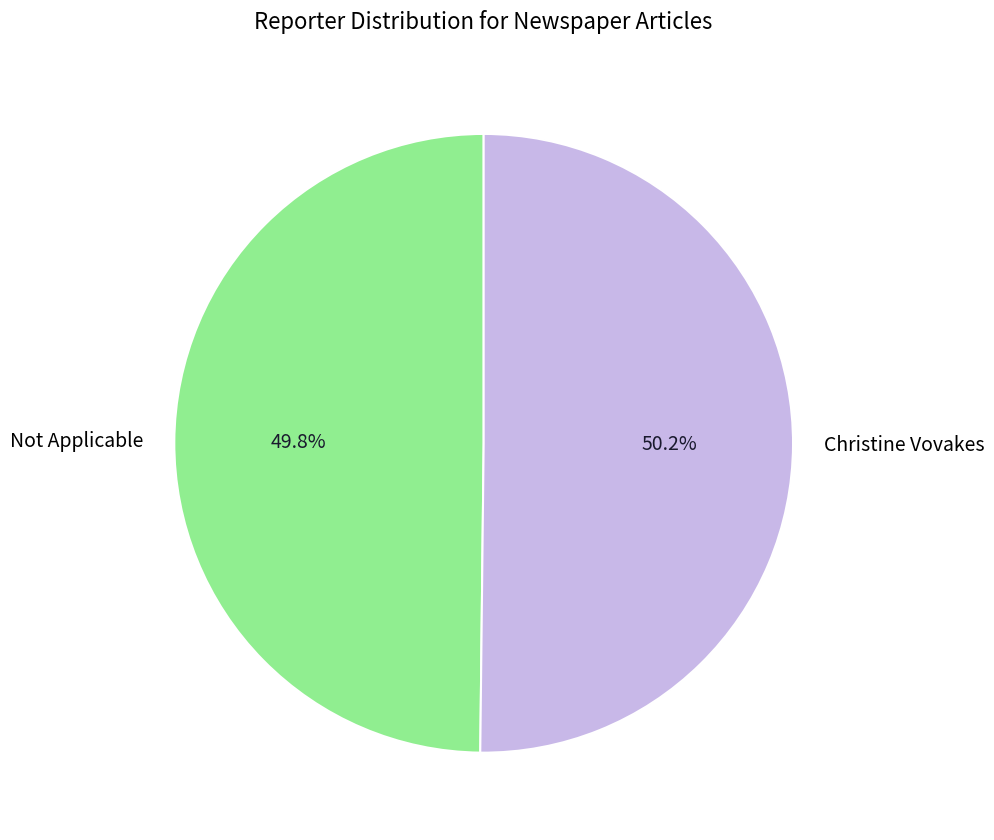

The Not Applicable slice represents 50% of the pie. True or false?

True